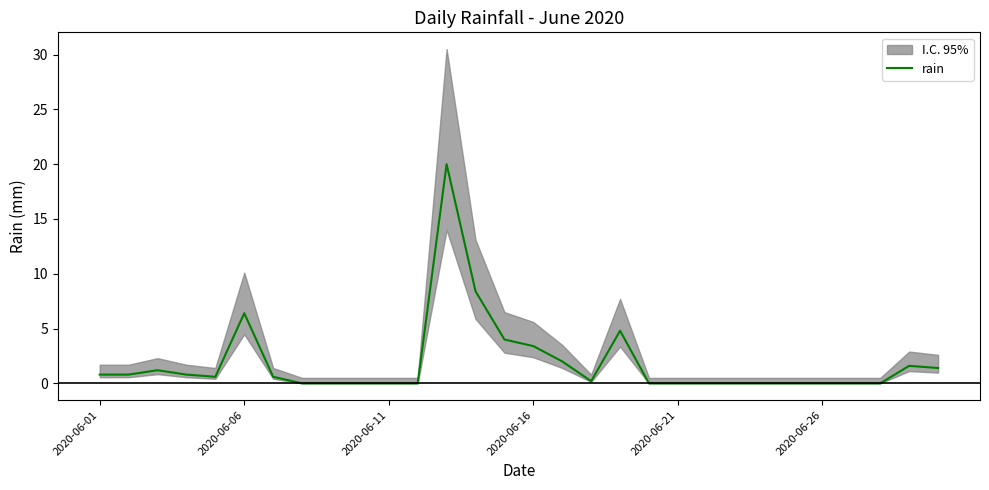

What is the maximum value for rain?

20.0